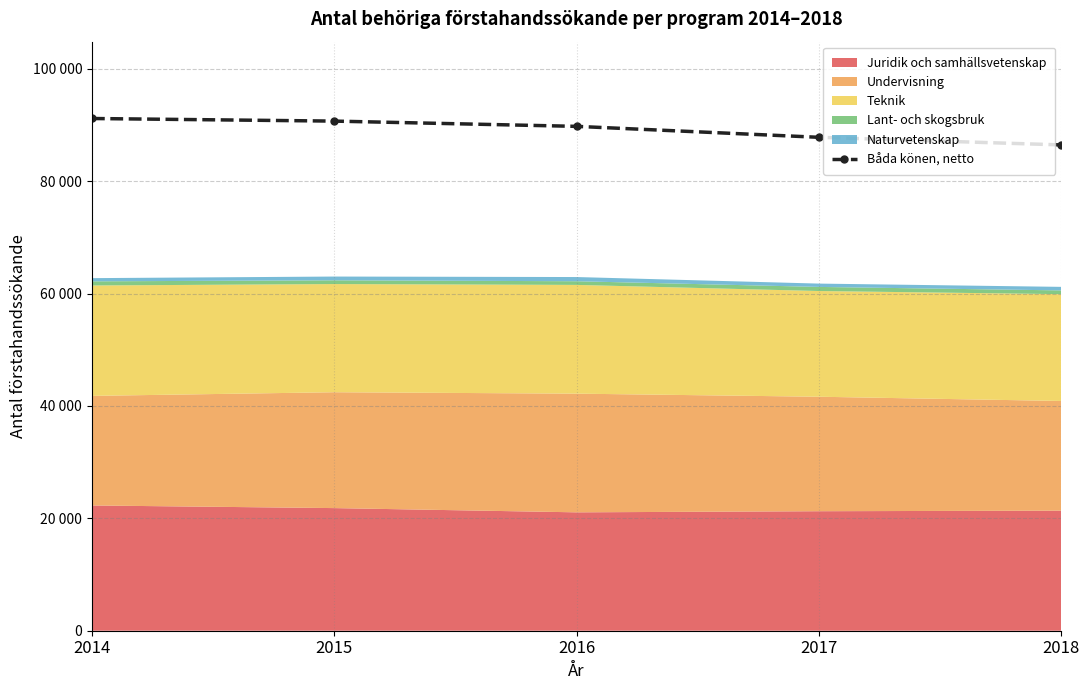

What is the value of the 1st point from the left?

91167